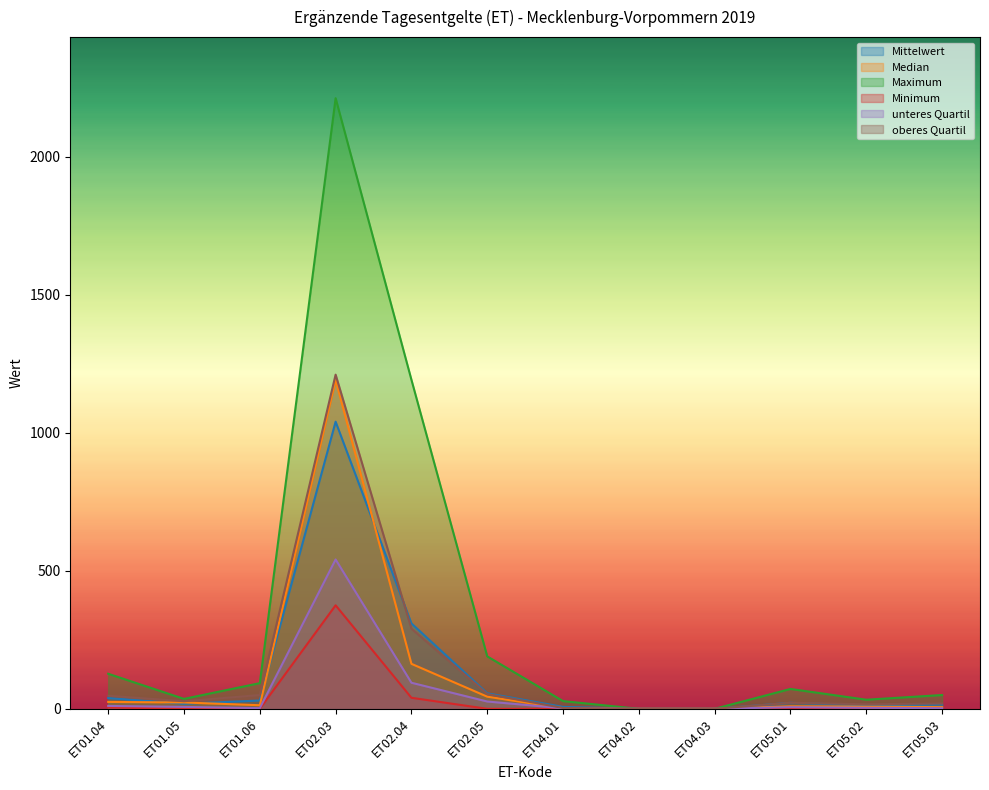

How many categories are shown in the chart?

12